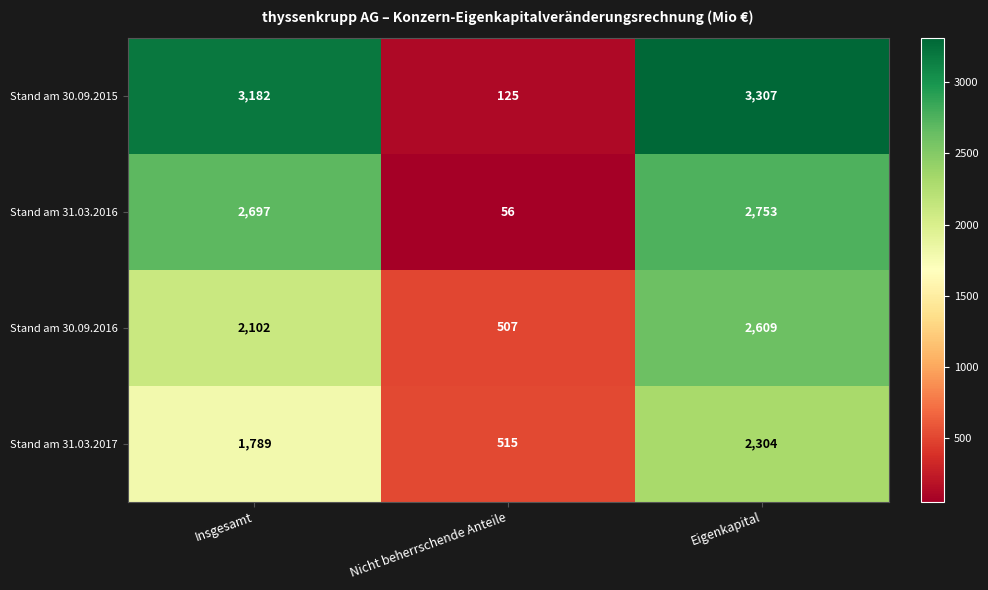

At Nicht beherrschende Anteile, list the series in order from largest to smallest.

Stand am 31.03.2017, Stand am 30.09.2016, Stand am 30.09.2015, Stand am 31.03.2016